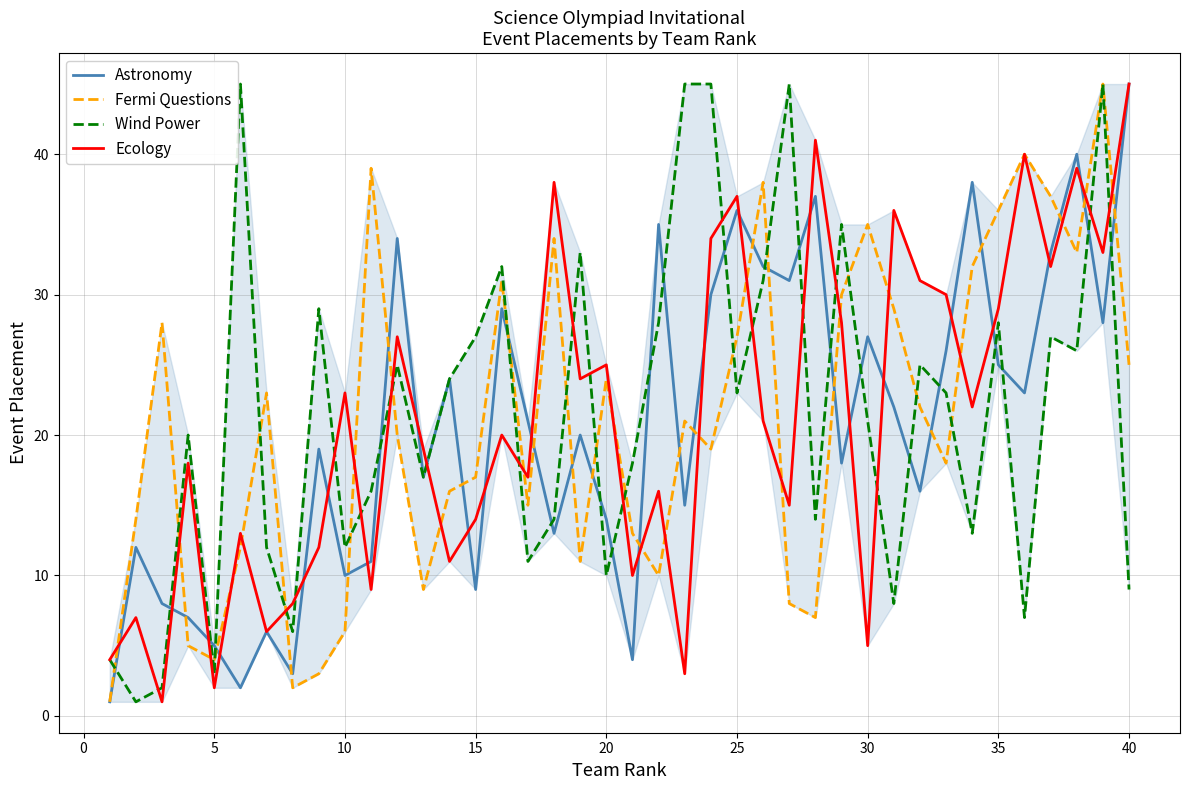

What is the highest value of the Ecology series?

45